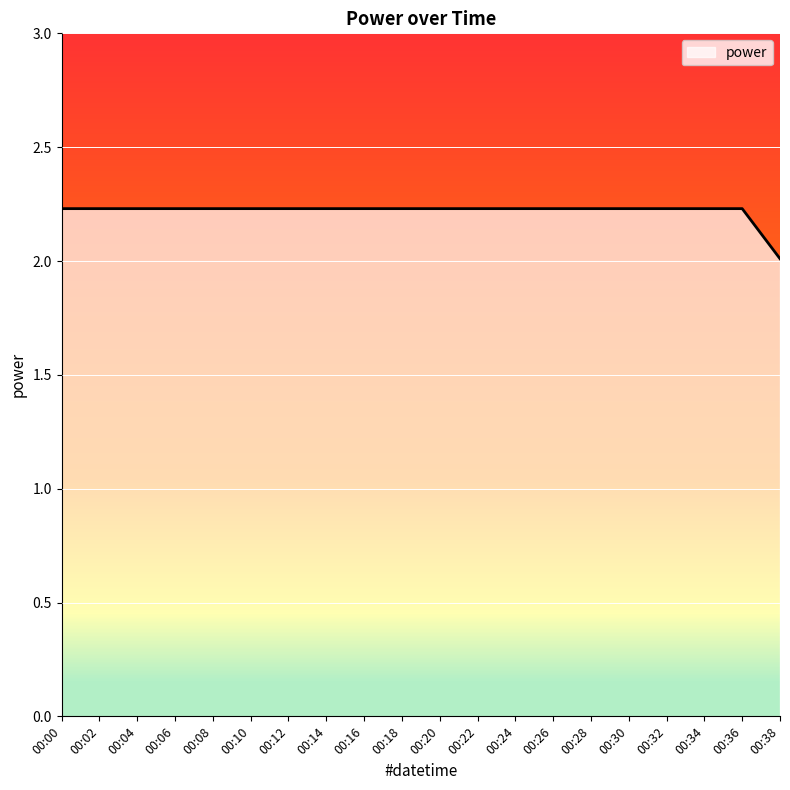

Which label corresponds to the smallest value in the chart?

00:38